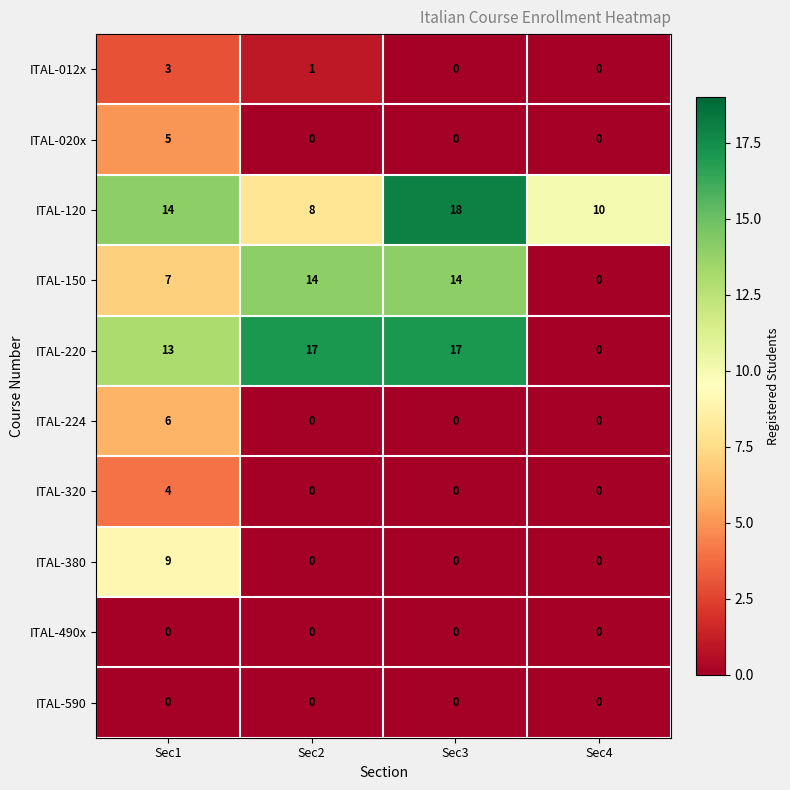

The ITAL-220 series shows 10 at Sec3. True or false?

False